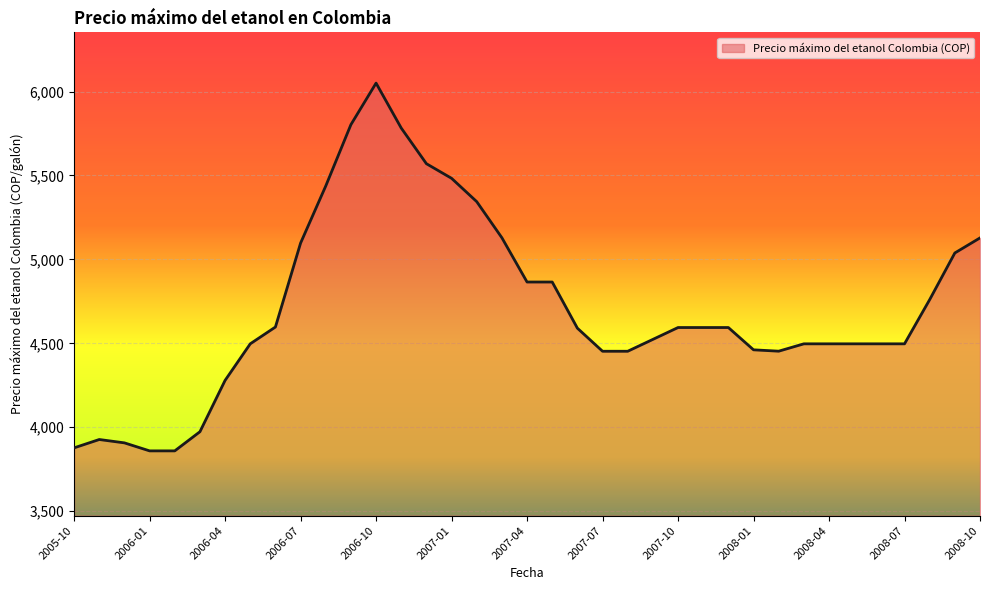

What is the maximum value shown in the chart?

6050.0